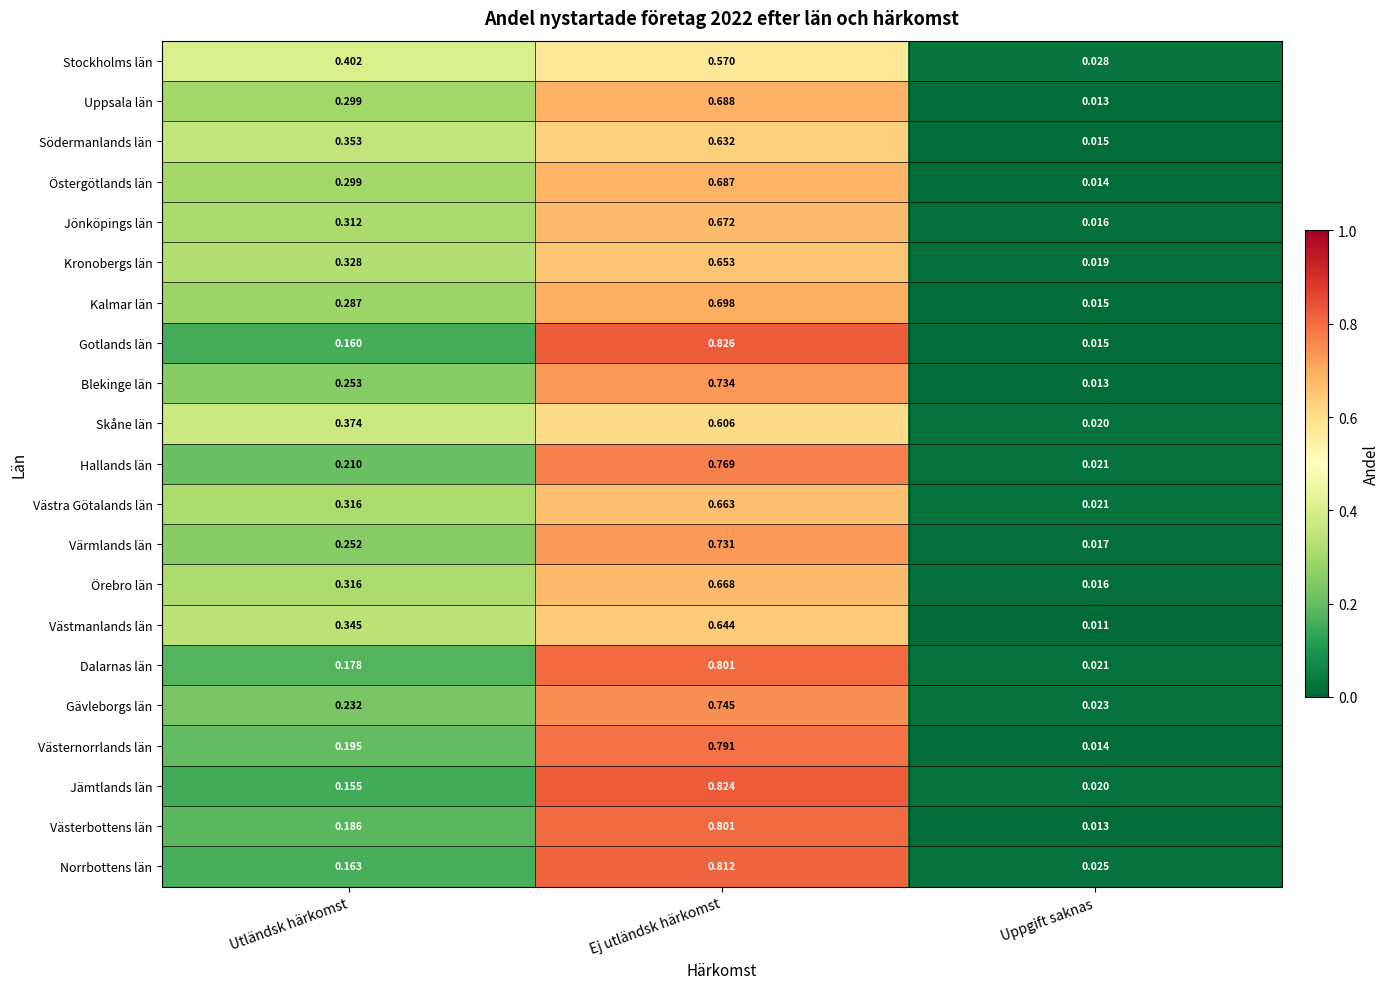

Which series has the largest range (max minus min)?

Gotlands län